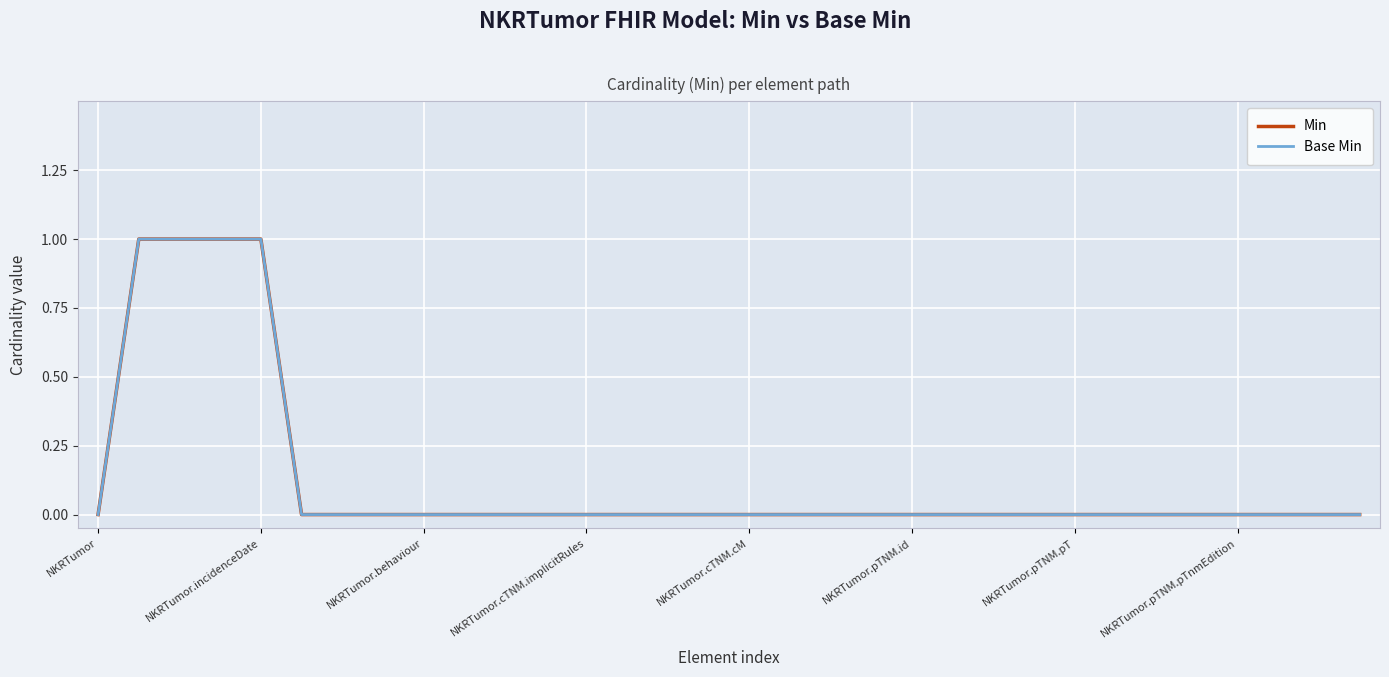

Which category has the highest value in the Min series?

NKRTumor.incidenceDate